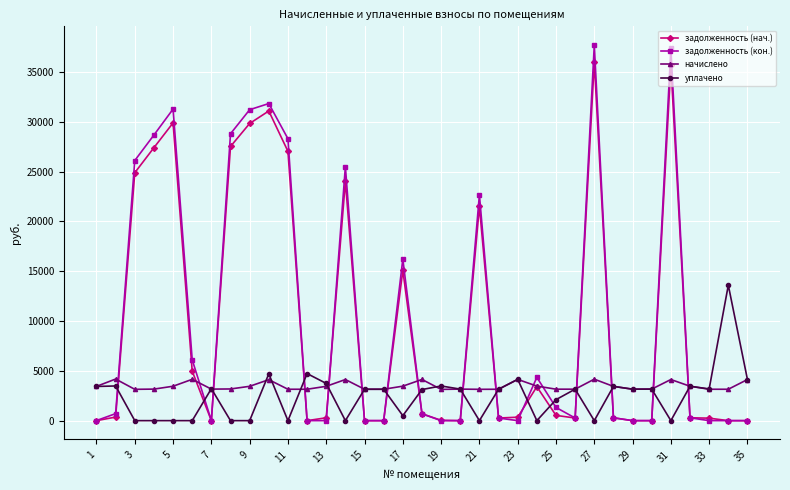

Which series ends up on top after the final intersection of задолженность (кон.) and начислено?

начислено